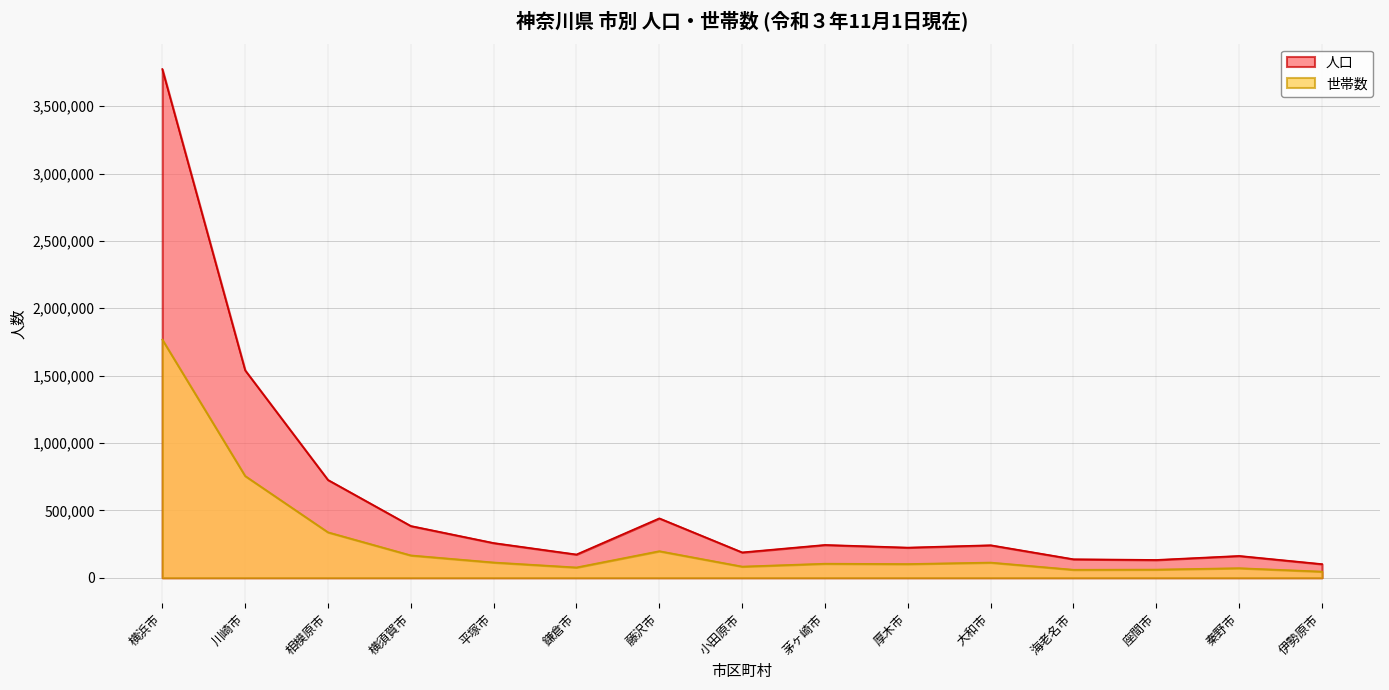

True or false: 世帯数 and 人口 cross at least once.

False